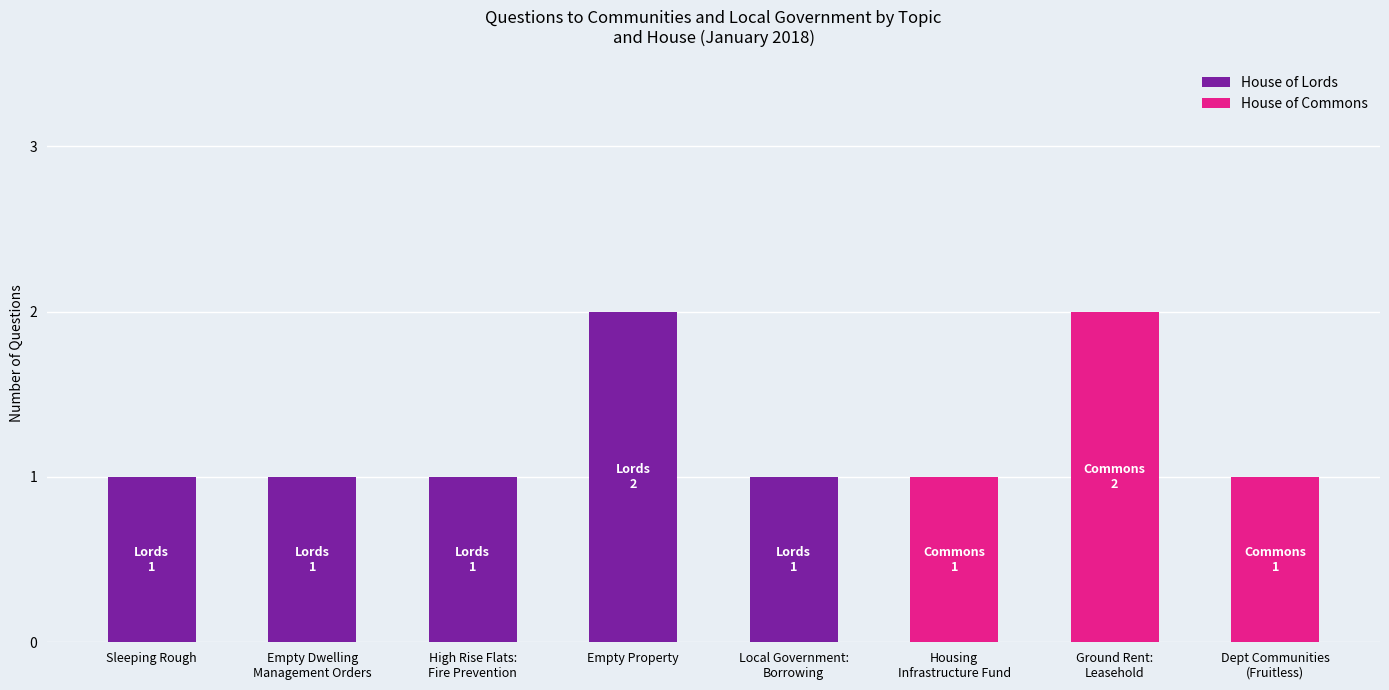

What is the sum of all House of Lords values?

6